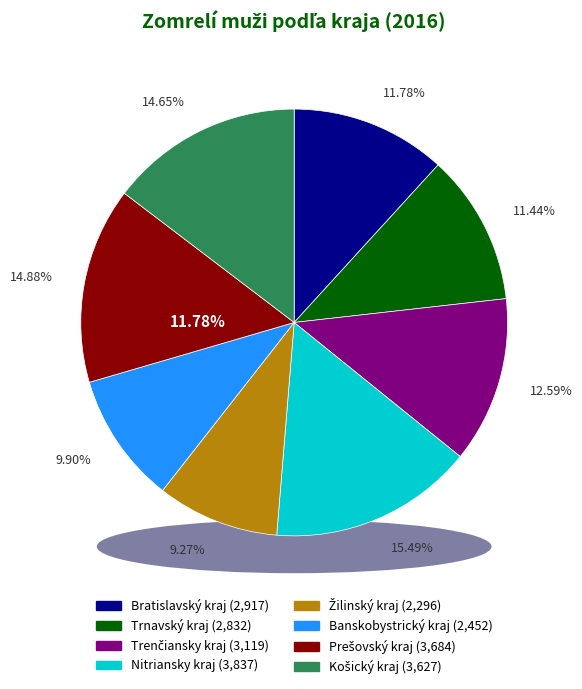

Is it true that Košický kraj is 24% of the pie?

False